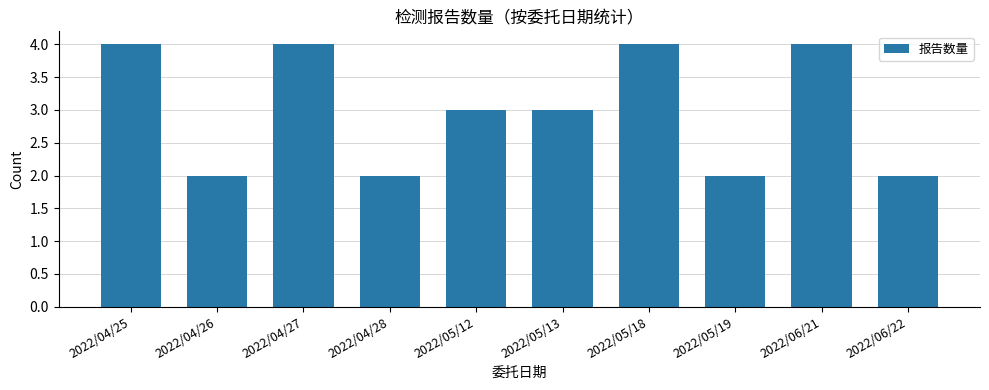

What is the maximum value shown in the chart?

4